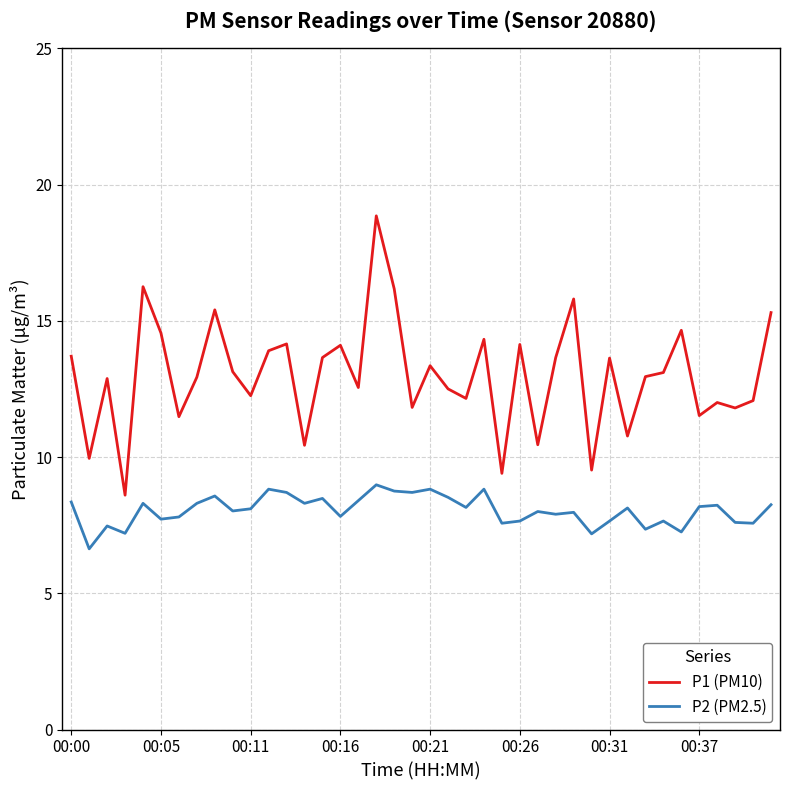

Which series has the largest total across all categories?

P1 (PM10)